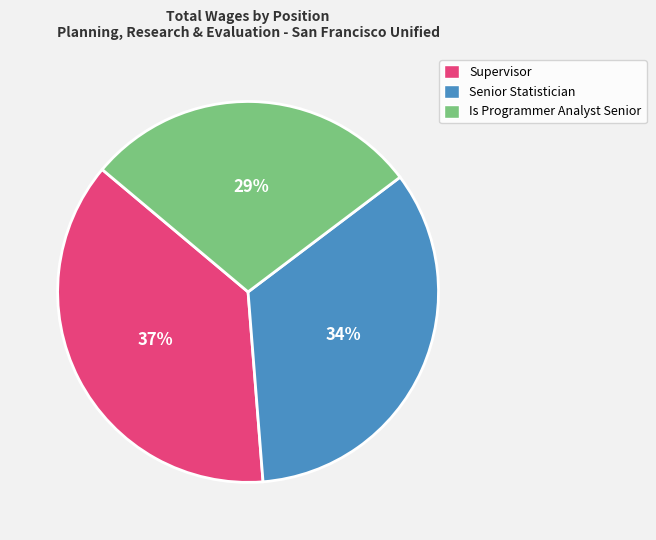

To the nearest percent, what is the average slice percentage?

33%